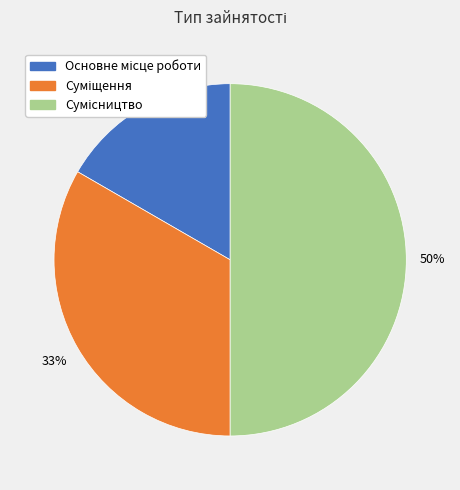

To the nearest percent, what is the difference between the largest and smallest slice percentages?

33%